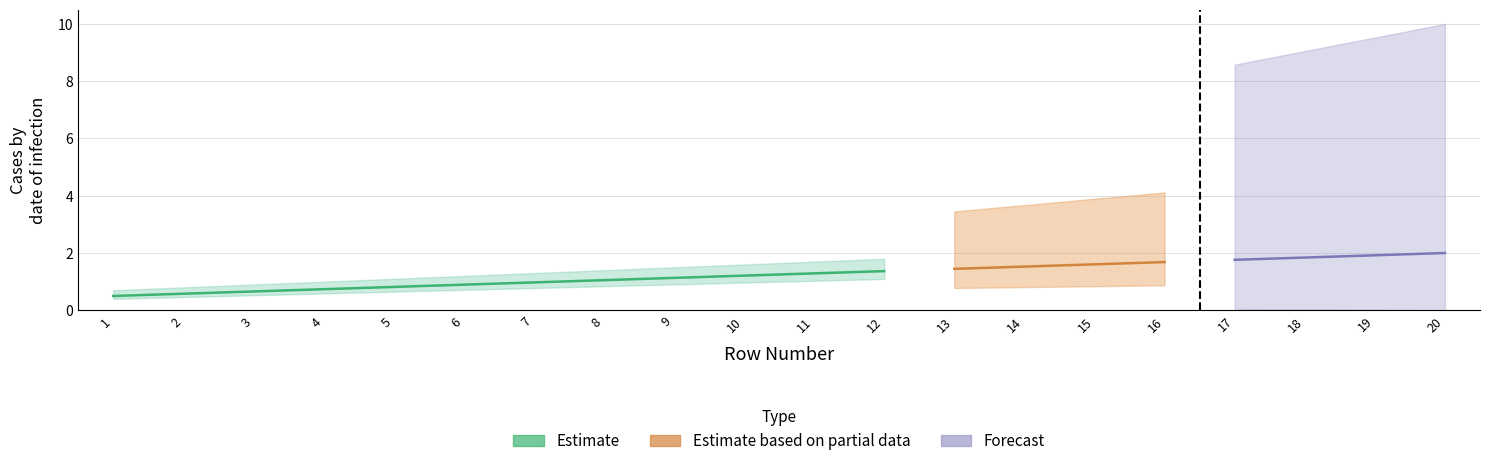

Rank the categories by Completeness value from lowest to highest.

1, 2, 3, 4, 5, 6, 7, 8, 9, 10, 11, 12, 13, 14, 15, 16, 17, 18, 19, 20